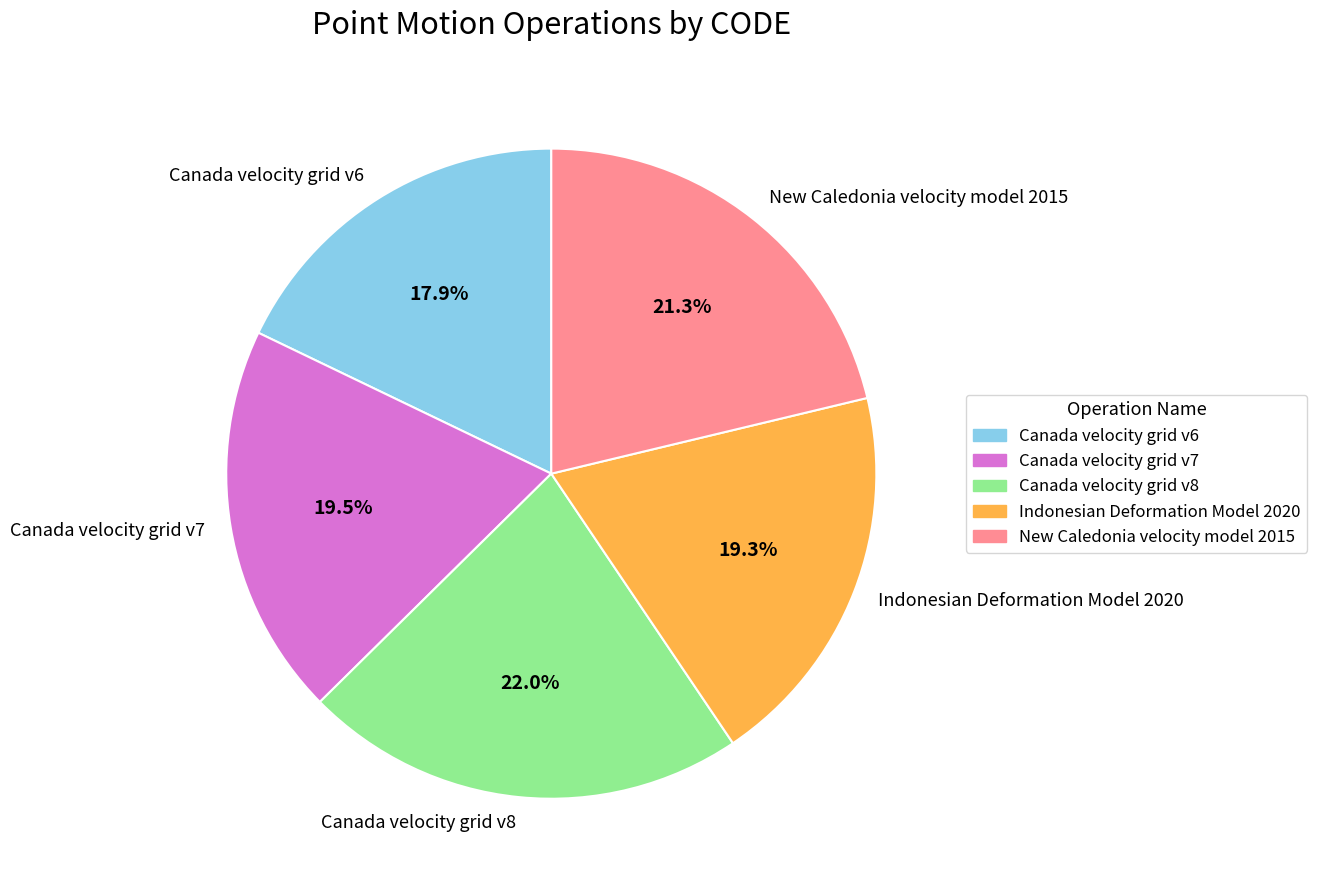

Is it true that New Caledonia velocity model 2015 is 32% of the pie?

False